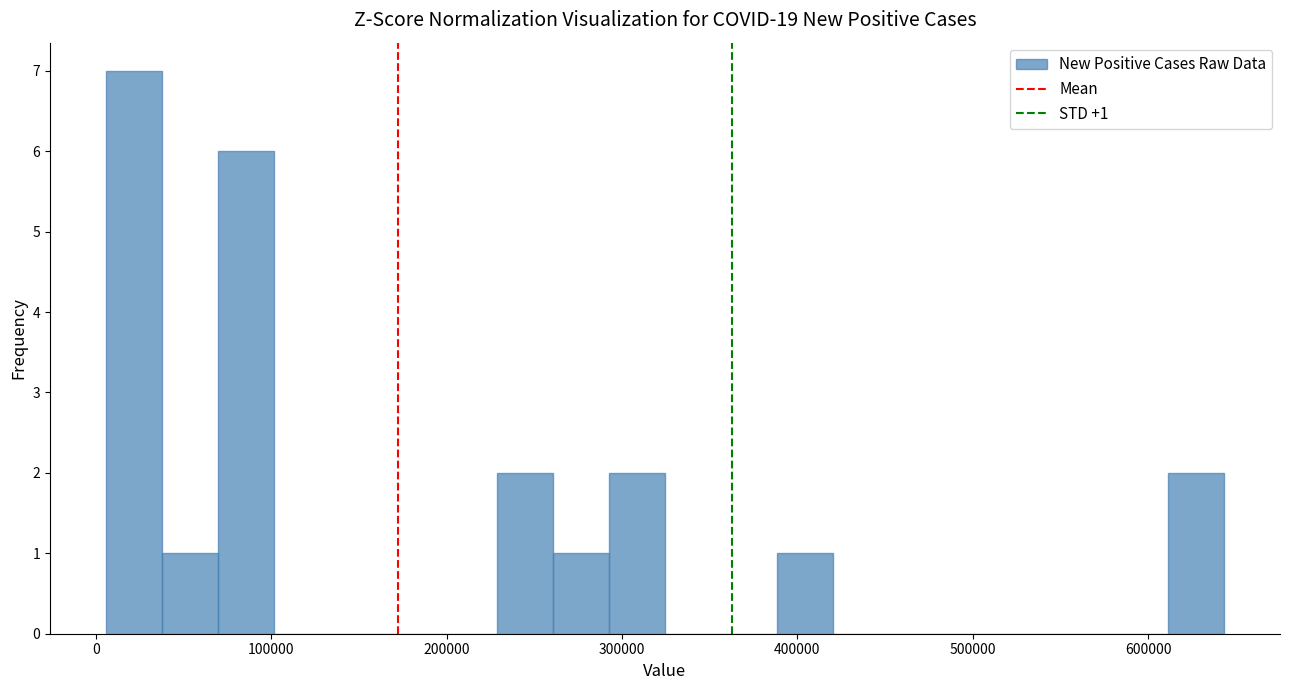

Read against the x-axis, roughly where is the centre of the tallest bar?

20000